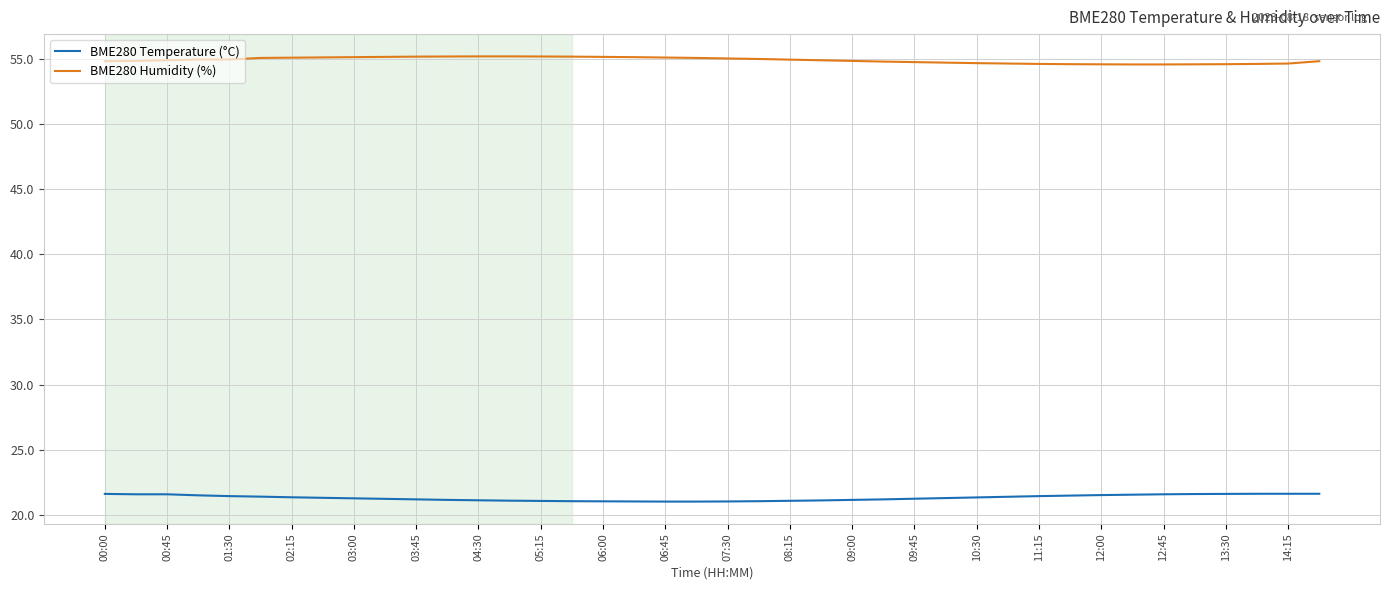

List the series in order of their overall mean, highest first.

BME280 Humidity (%), BME280 Temperature (°C)